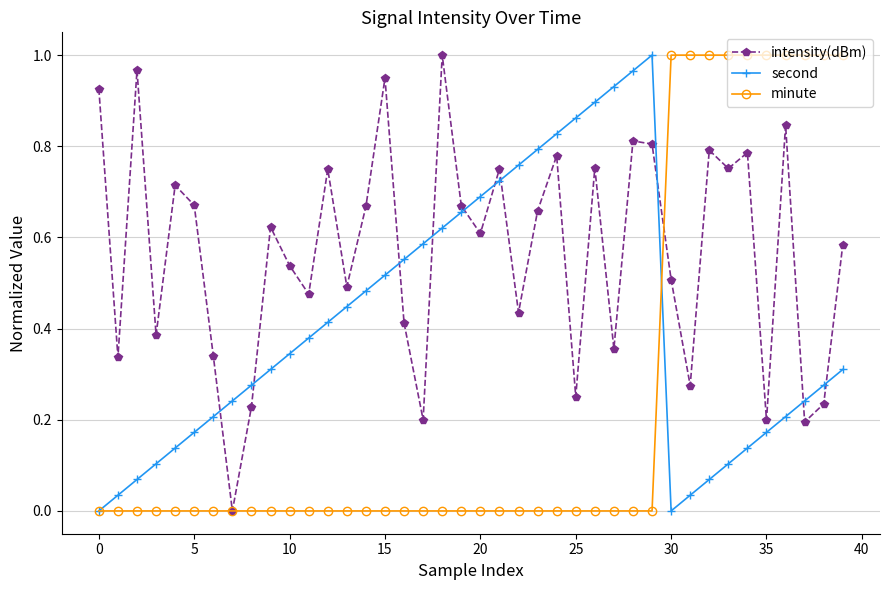

After their last crossing, which series has the higher values: intensity(dBm) or second?

intensity(dBm)